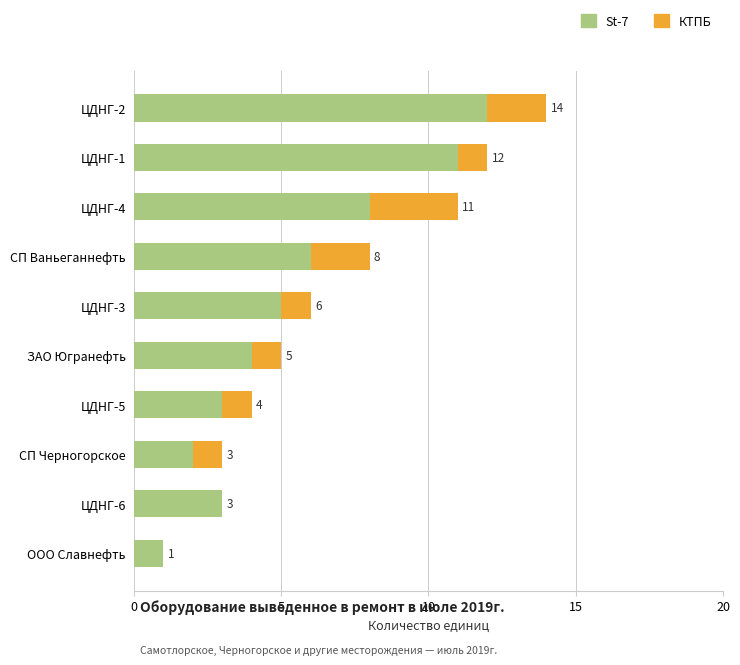

What is the sum of all St-7 values?

55